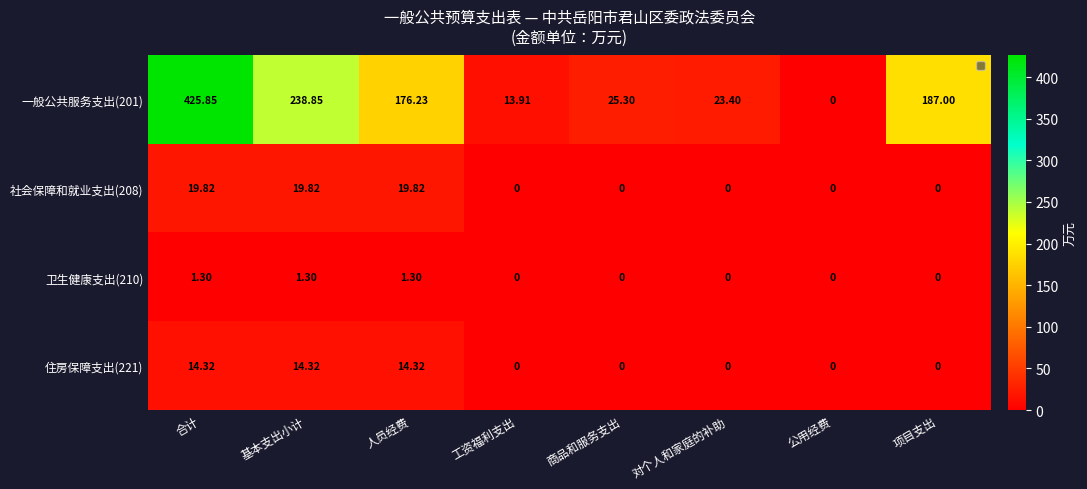

Which label corresponds to the largest value in the chart?

合计